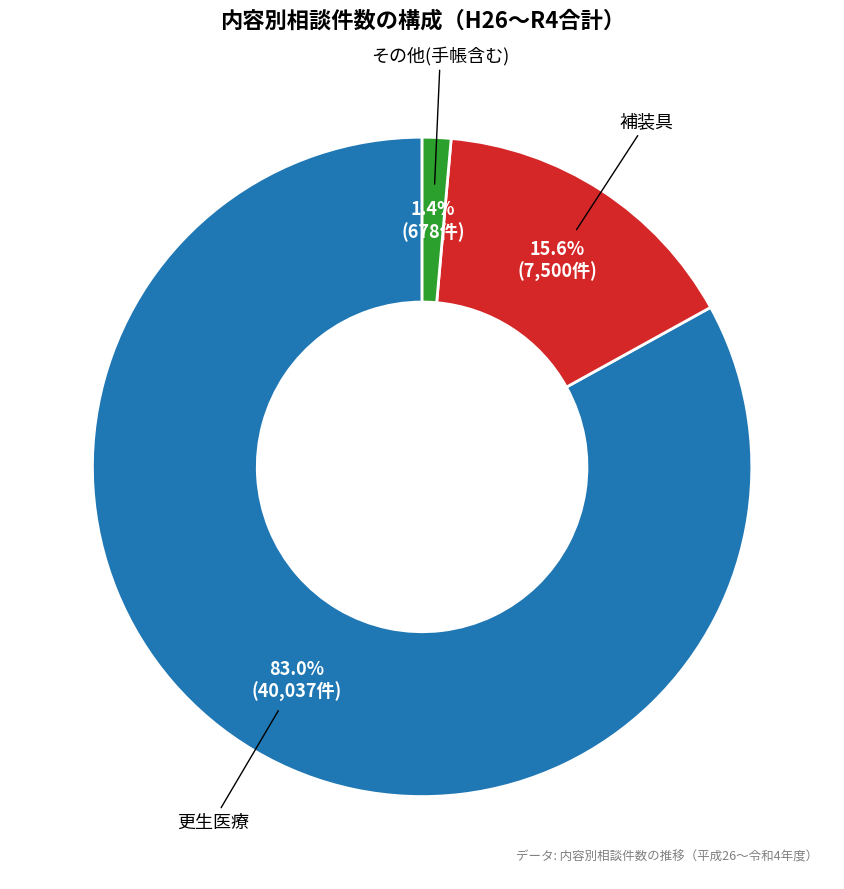

Is there any slice that represents more than half of the pie?

Yes